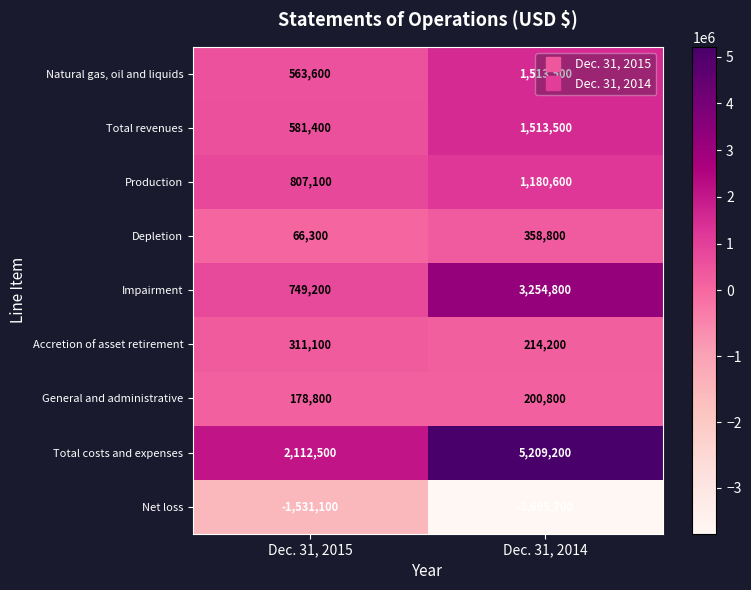

True or false: Net loss has a value of -1531100 at Dec. 31, 2015.

True